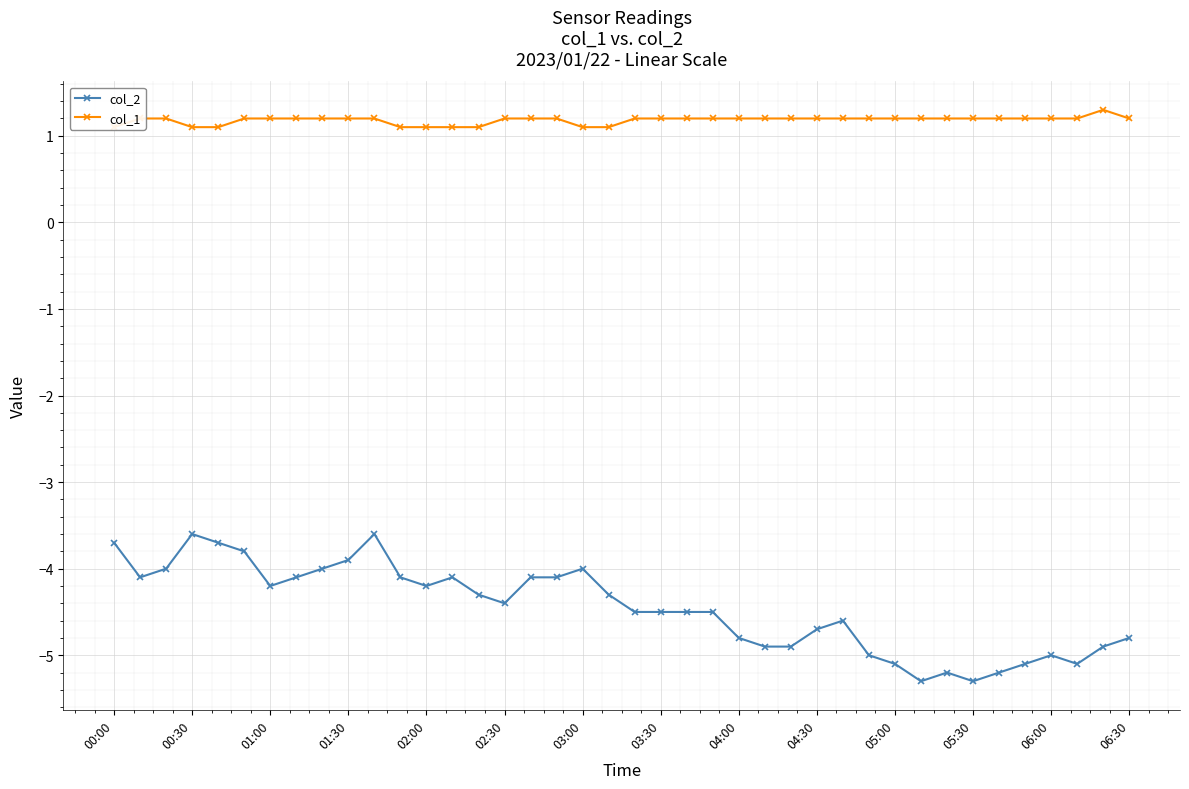

What is the lowest value of the col_2 series?

-5.3